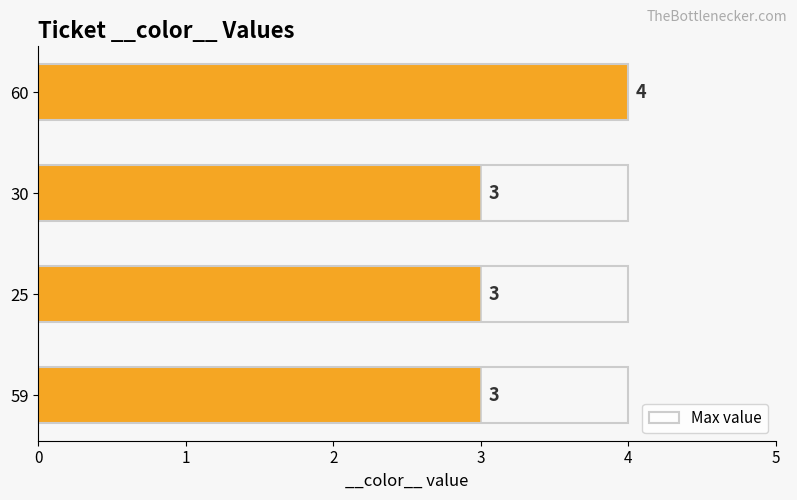

What is the ratio of the value at 25 to the value at 60?

0.8